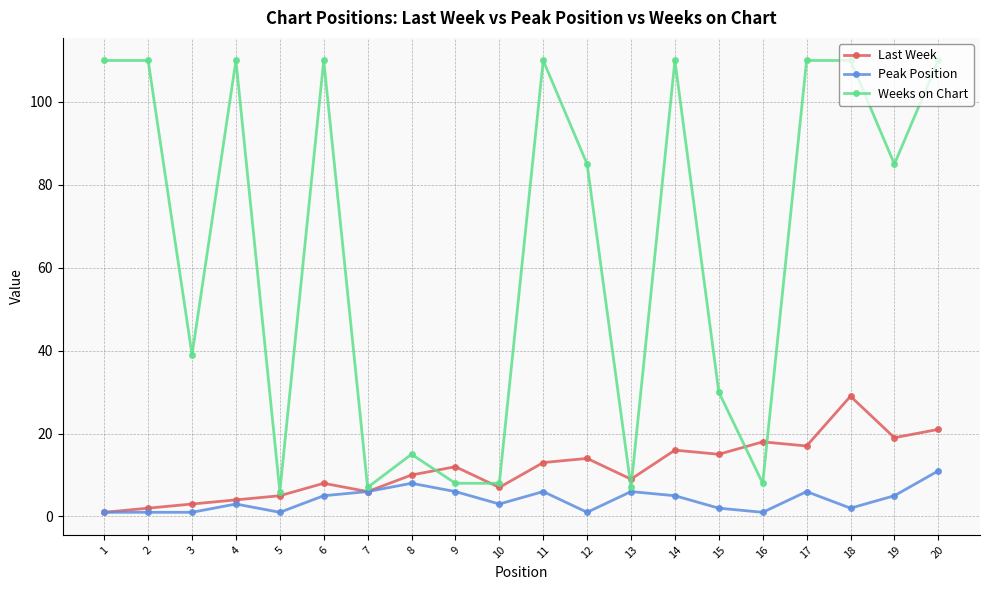

Which series has the widest spread of values?

Weeks on Chart